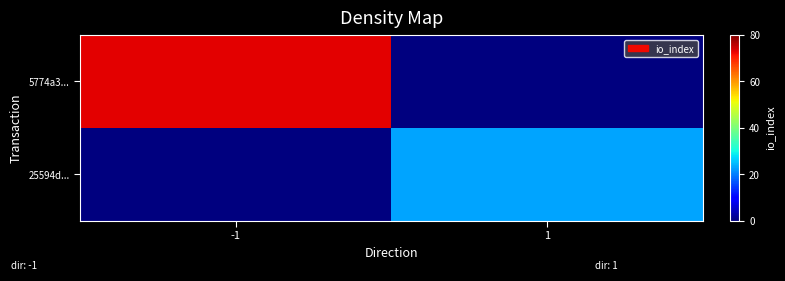

Which series has the largest total across all categories?

5774a3...